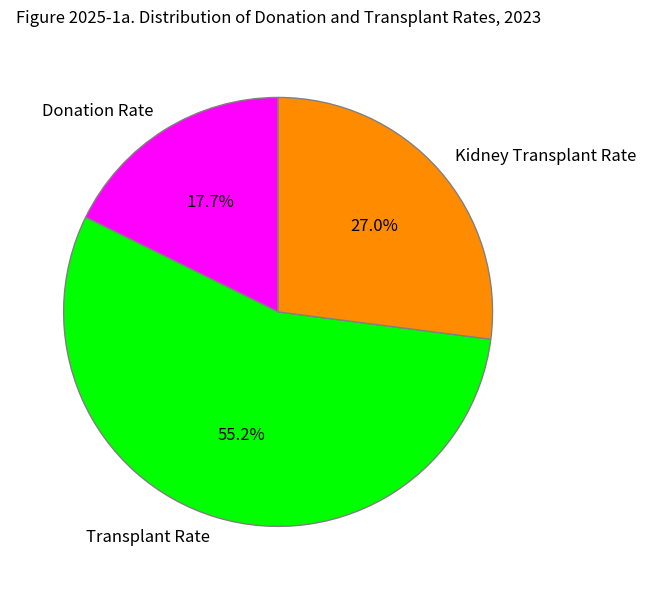

To the nearest percent, what percentage of the pie is Transplant Rate?

55%